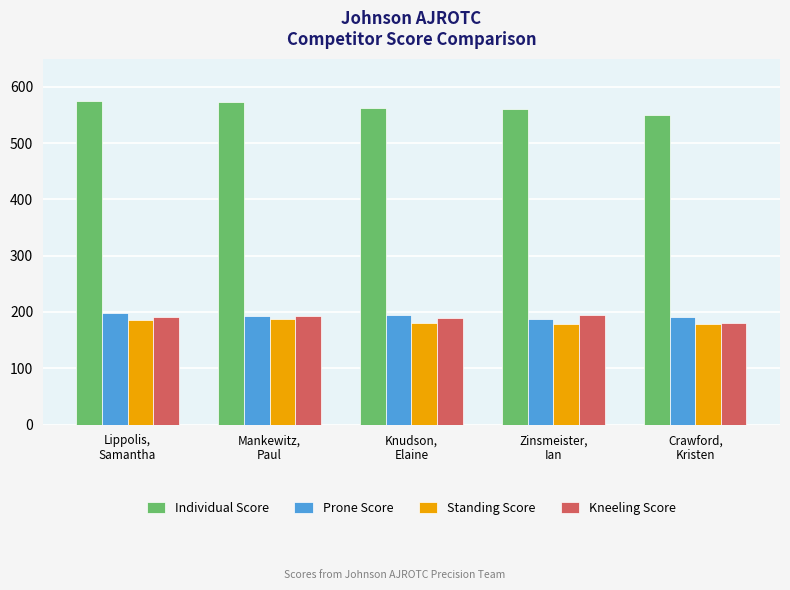

At how many categories does at least one series exceed 443?

5